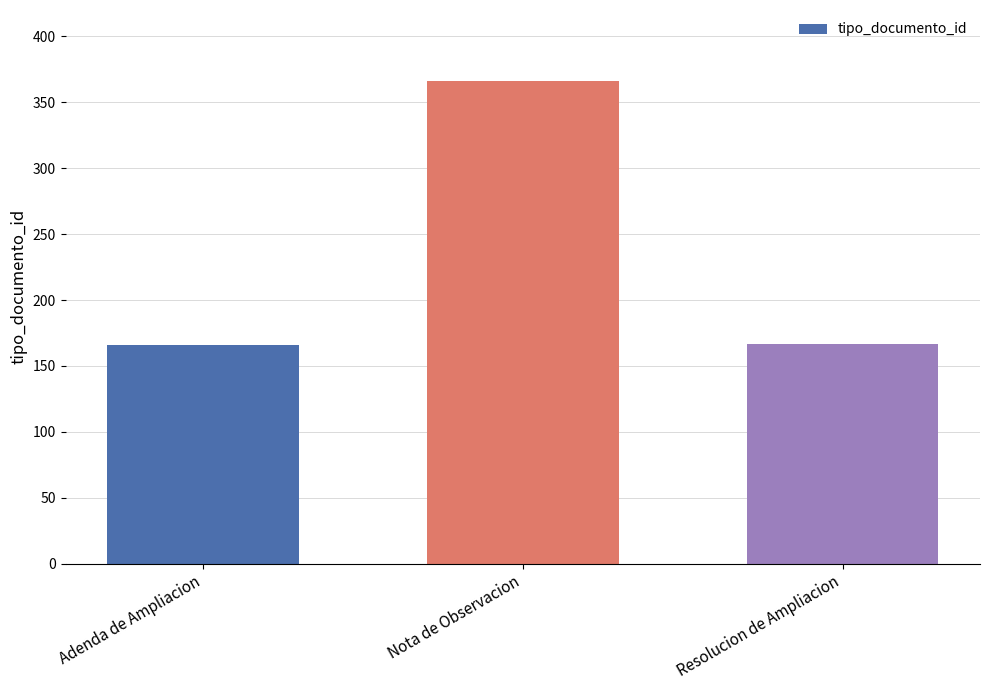

What is the average value?

233